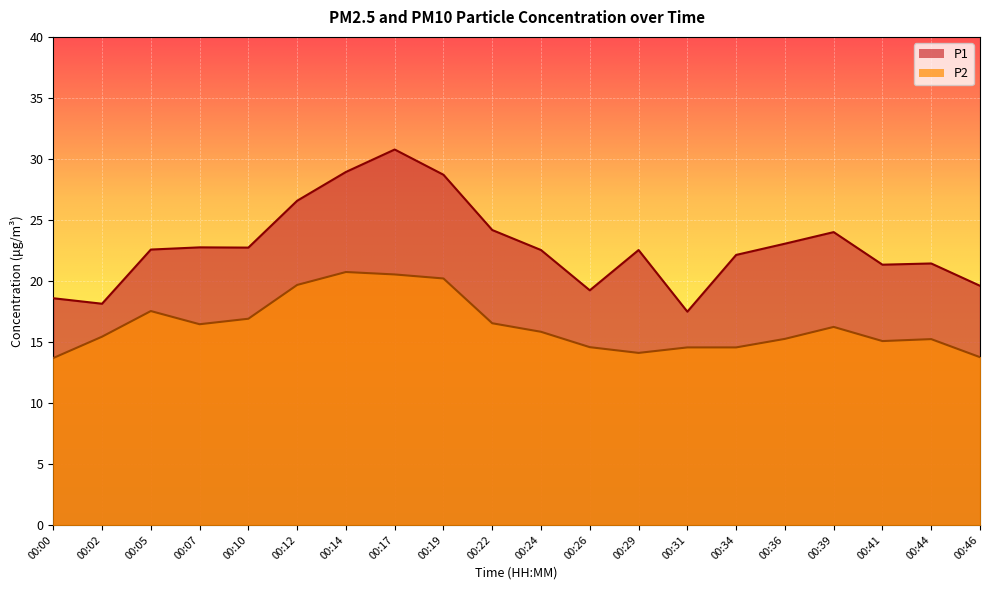

Is the value of P1 at 00:24 greater than the value of P2 at 00:22?

Yes